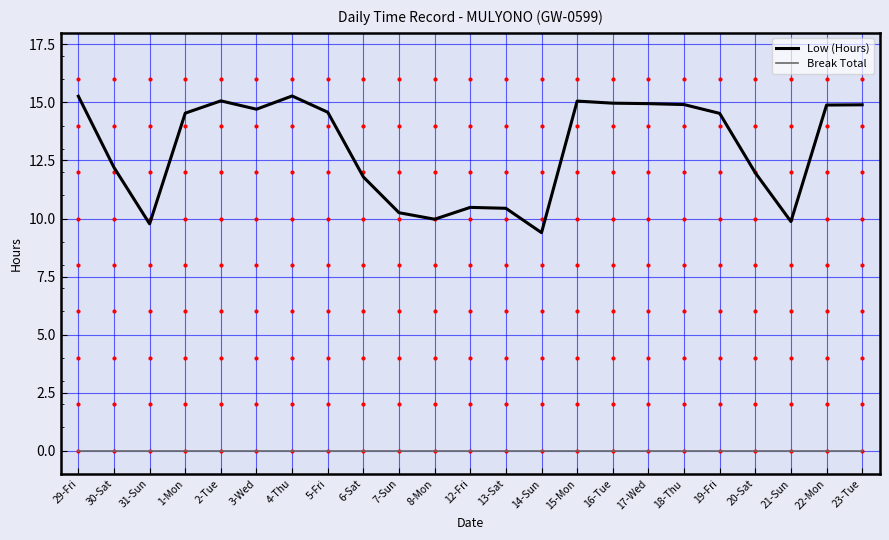

What position from the right is 23-Tue?

1